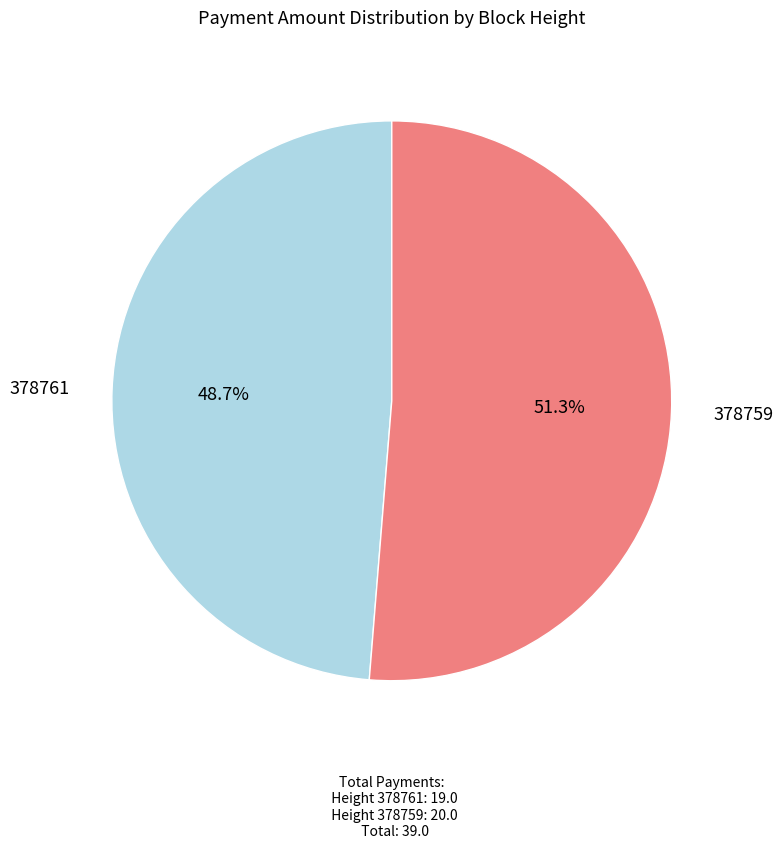

Is there any slice that represents more than half of the pie?

Yes